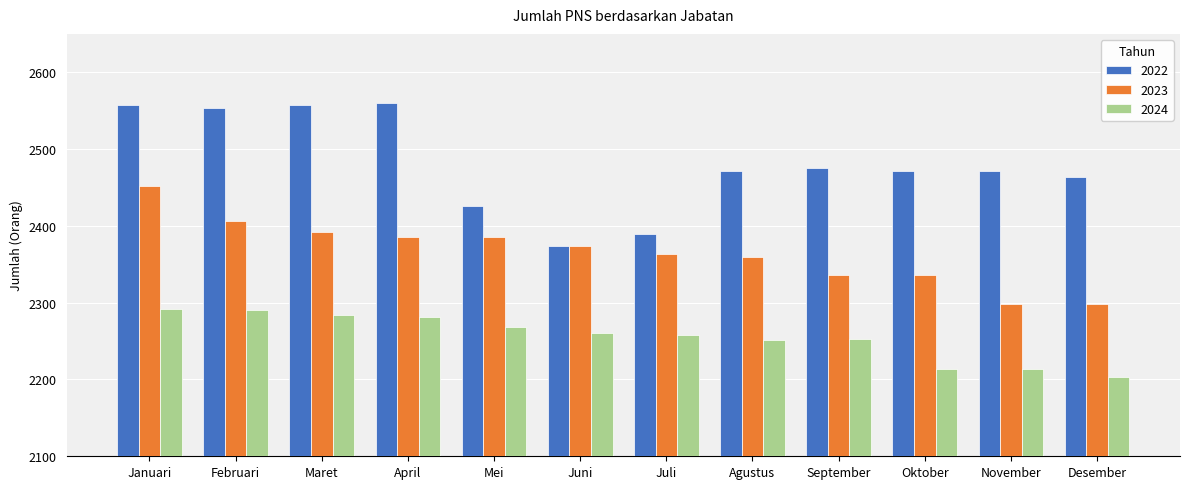

What value does the 2022 series have at Maret?

2557